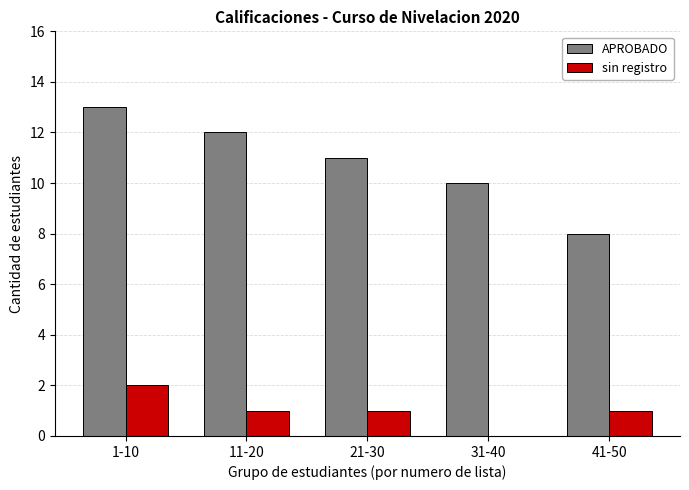

What is the total value across all series at 31-40?

10